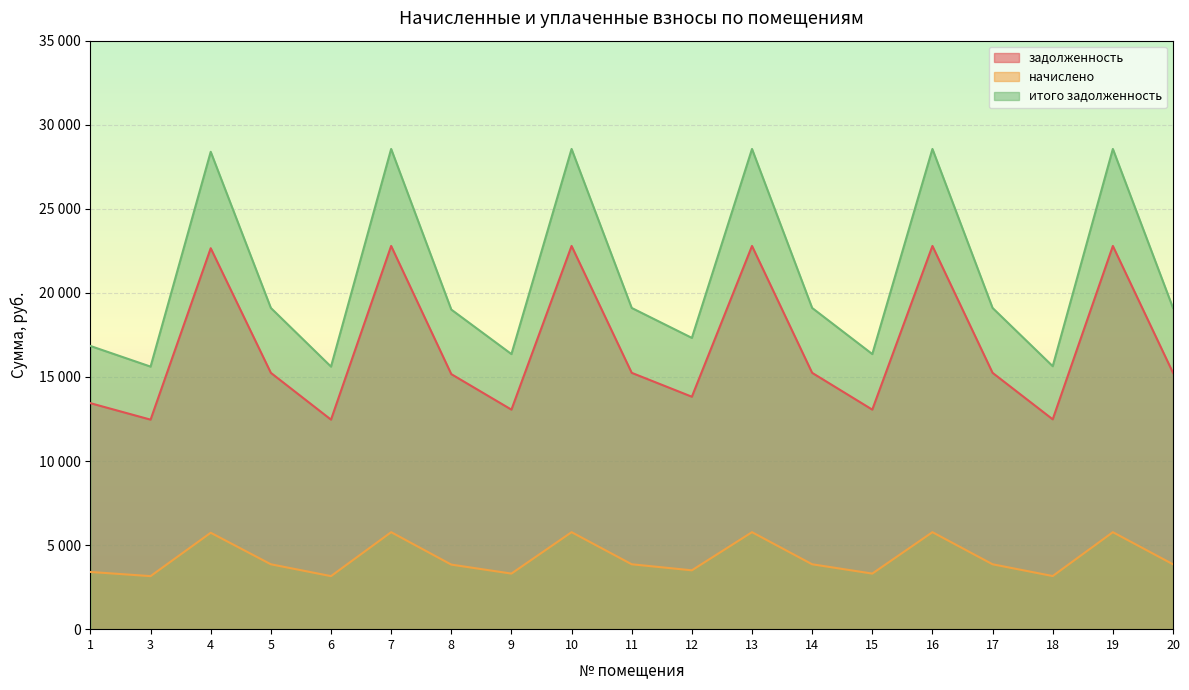

What are all the series names shown in the legend?

задолженность, начислено, итого задолженность